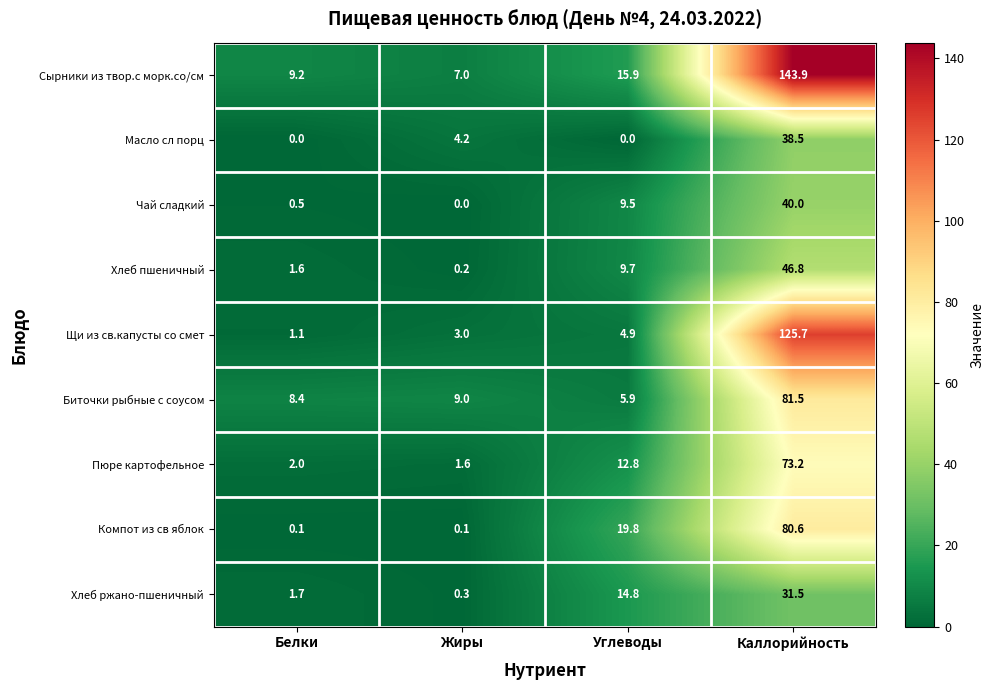

What is the difference between the second highest and second lowest values in the Пюре картофельное series?

10.8